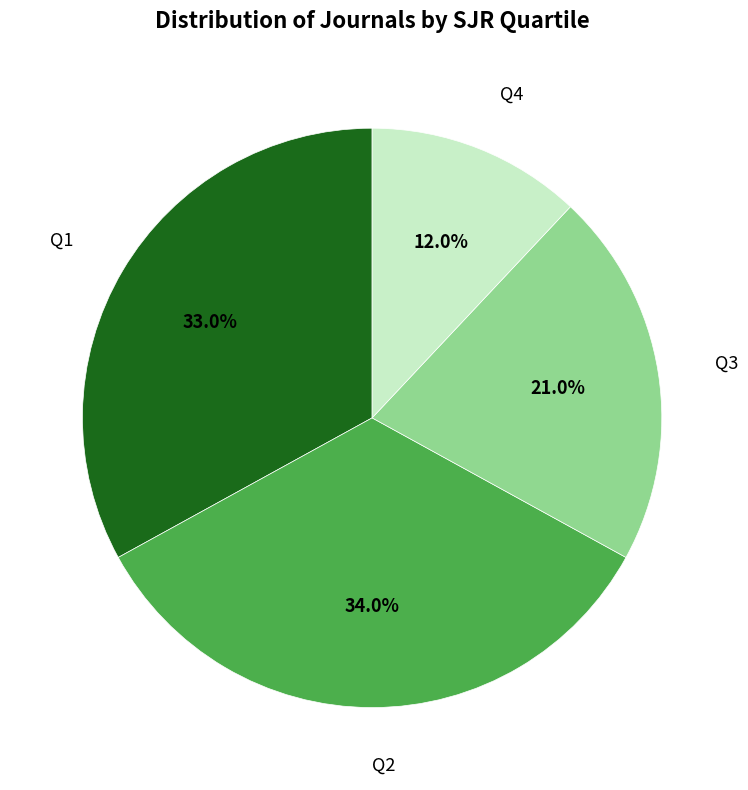

Is there any slice that represents more than half of the pie?

No